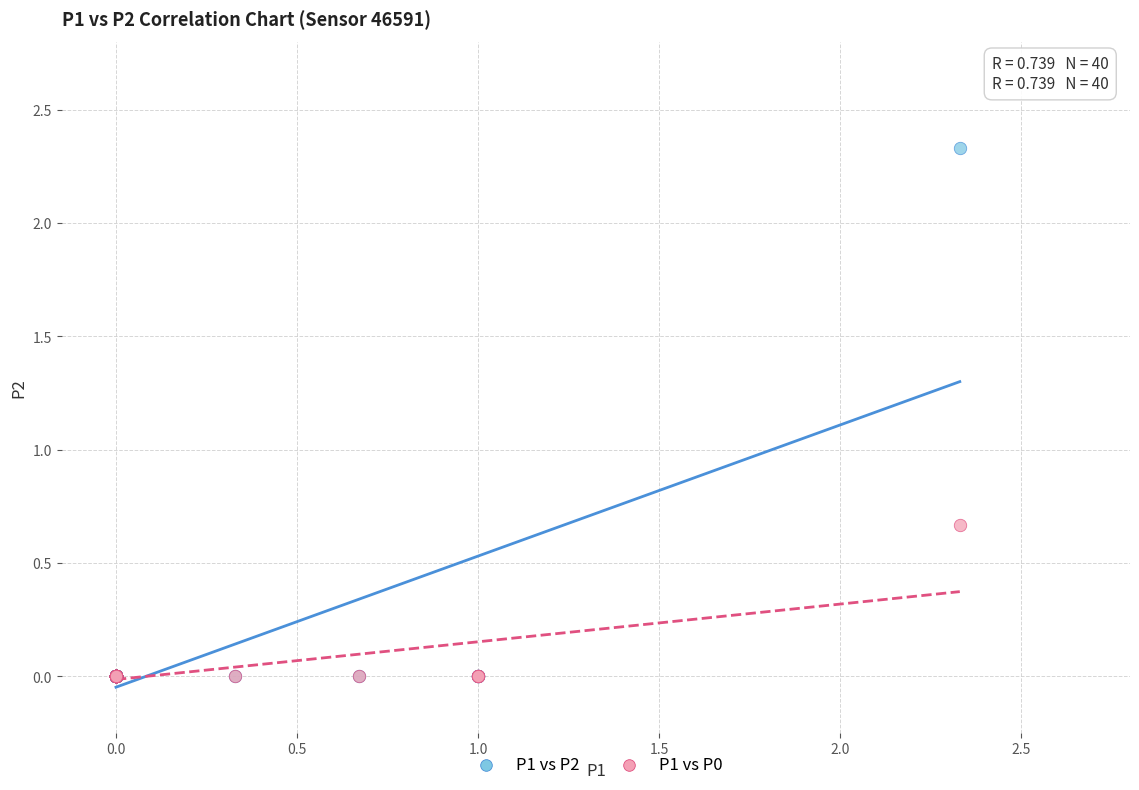

Across all series, what Y value is closest to 1?

0.7